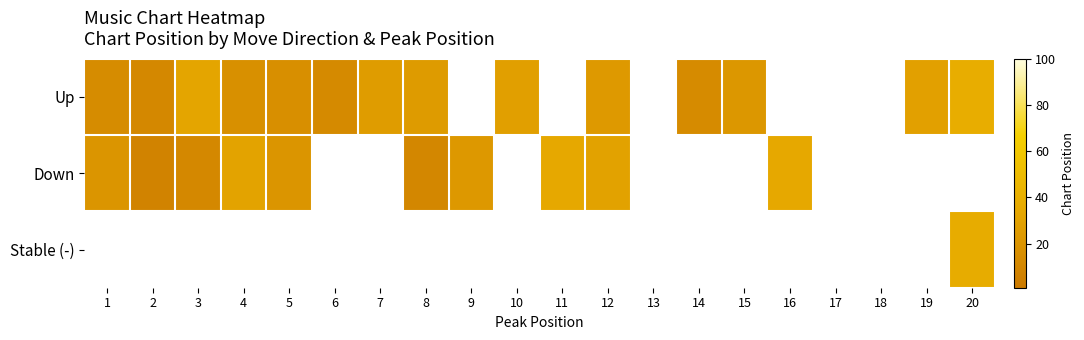

Which series has the widest spread of values?

Up